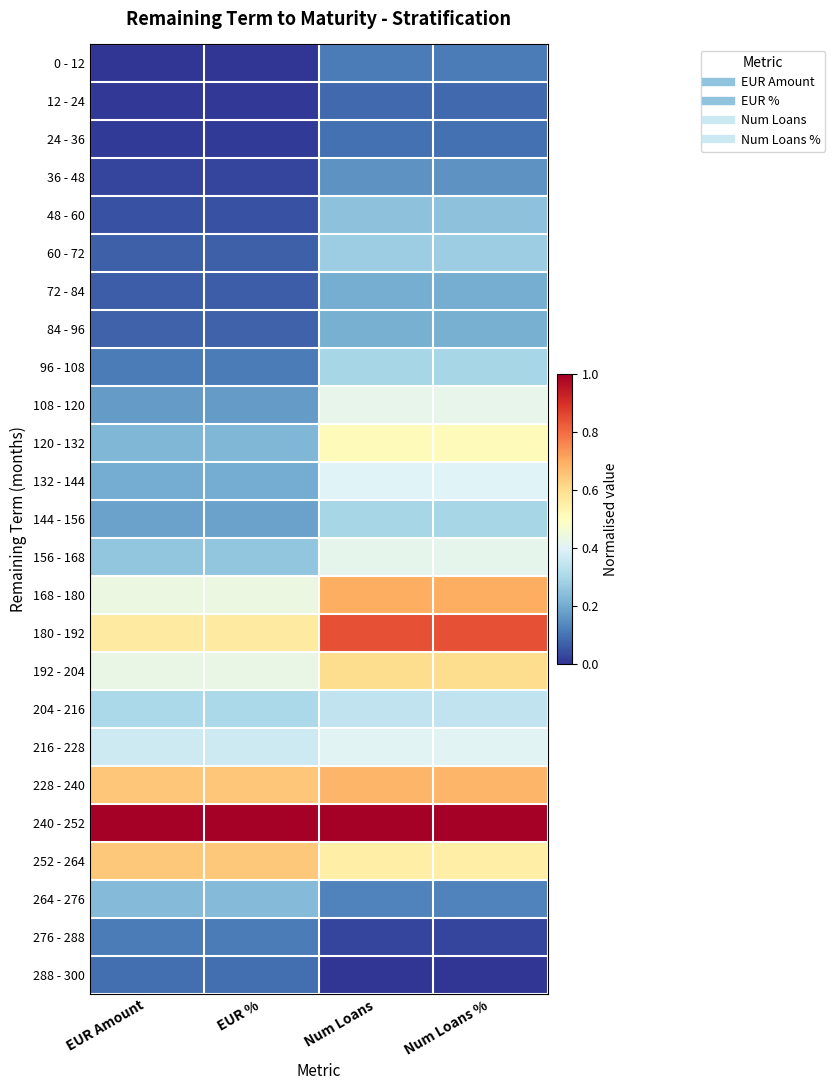

Reading right to left, transcribe all the data shown in this chart.

0 - 12: Num Loans %=0.1	Num Loans=0.1	EUR %=0.0	EUR Amount=0.0
12 - 24: Num Loans %=0.1	Num Loans=0.1	EUR %=0.0	EUR Amount=0.0
24 - 36: Num Loans %=0.1	Num Loans=0.1	EUR %=0.0	EUR Amount=0.0
36 - 48: Num Loans %=0.2	Num Loans=0.2	EUR %=0.0	EUR Amount=0.0
48 - 60: Num Loans %=0.2	Num Loans=0.2	EUR %=0.0	EUR Amount=0.0
60 - 72: Num Loans %=0.3	Num Loans=0.3	EUR %=0.1	EUR Amount=0.1
72 - 84: Num Loans %=0.2	Num Loans=0.2	EUR %=0.1	EUR Amount=0.1
84 - 96: Num Loans %=0.2	Num Loans=0.2	EUR %=0.1	EUR Amount=0.1
96 - 108: Num Loans %=0.3	Num Loans=0.3	EUR %=0.1	EUR Amount=0.1
108 - 120: Num Loans %=0.4	Num Loans=0.4	EUR %=0.2	EUR Amount=0.2
120 - 132: Num Loans %=0.5	Num Loans=0.5	EUR %=0.2	EUR Amount=0.2
132 - 144: Num Loans %=0.4	Num Loans=0.4	EUR %=0.2	EUR Amount=0.2
144 - 156: Num Loans %=0.3	Num Loans=0.3	EUR %=0.2	EUR Amount=0.2
156 - 168: Num Loans %=0.4	Num Loans=0.4	EUR %=0.3	EUR Amount=0.3
168 - 180: Num Loans %=0.7	Num Loans=0.7	EUR %=0.4	EUR Amount=0.4
180 - 192: Num Loans %=0.8	Num Loans=0.8	EUR %=0.6	EUR Amount=0.6
192 - 204: Num Loans %=0.6	Num Loans=0.6	EUR %=0.4	EUR Amount=0.4
204 - 216: Num Loans %=0.3	Num Loans=0.3	EUR %=0.3	EUR Amount=0.3
216 - 228: Num Loans %=0.4	Num Loans=0.4	EUR %=0.4	EUR Amount=0.4
228 - 240: Num Loans %=0.7	Num Loans=0.7	EUR %=0.6	EUR Amount=0.6
240 - 252: Num Loans %=1.0	Num Loans=1.0	EUR %=1.0	EUR Amount=1.0
252 - 264: Num Loans %=0.6	Num Loans=0.6	EUR %=0.6	EUR Amount=0.6
264 - 276: Num Loans %=0.1	Num Loans=0.1	EUR %=0.2	EUR Amount=0.2
276 - 288: Num Loans %=0.0	Num Loans=0.0	EUR %=0.1	EUR Amount=0.1
288 - 300: Num Loans %=0.0	Num Loans=0.0	EUR %=0.1	EUR Amount=0.1